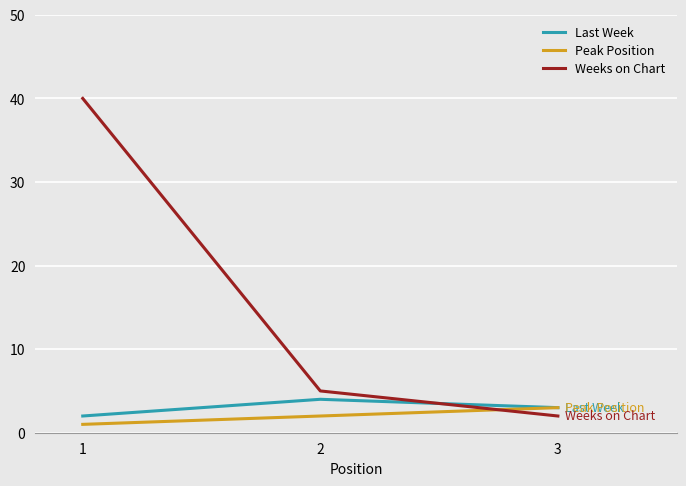

The value of Last Week at 1 is 2. True or false?

True